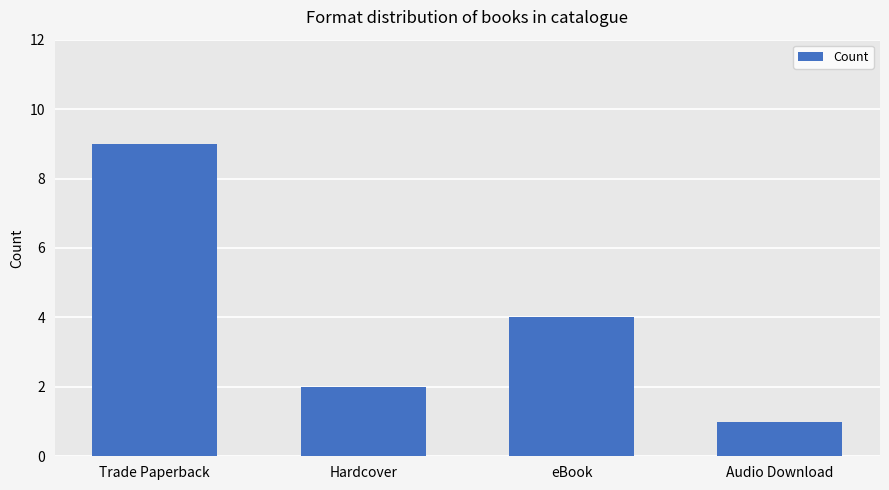

How many categories are shown in the chart?

4